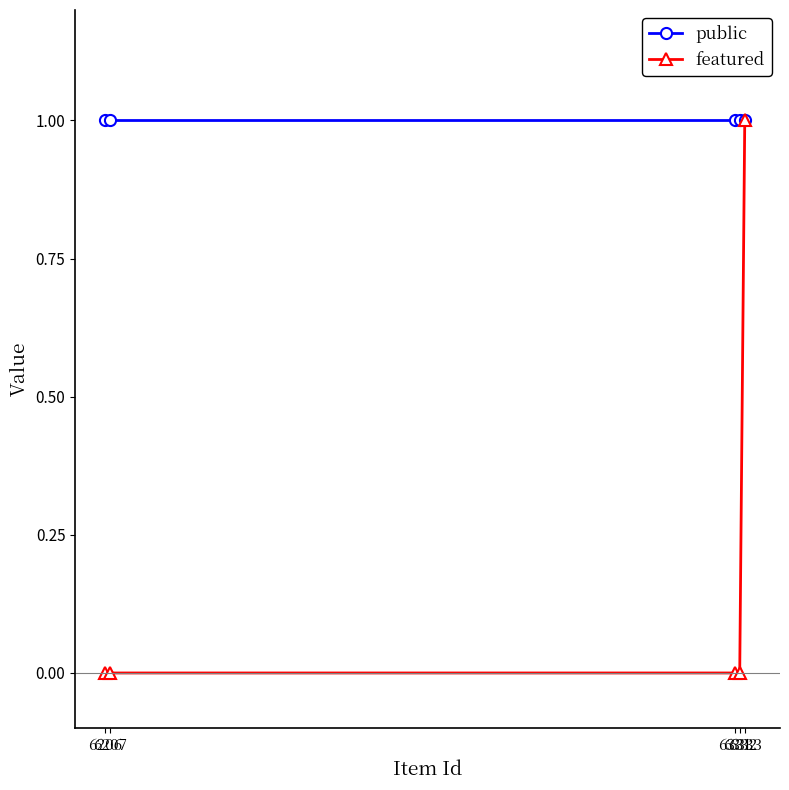

True or false: featured has more than 2 interior local peaks.

False